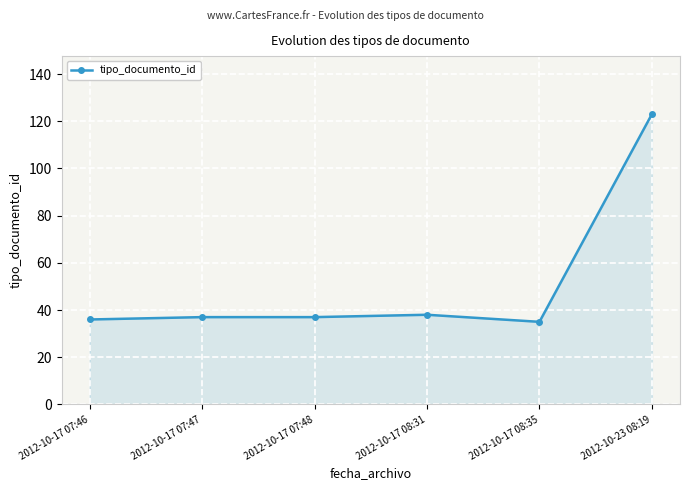

What is the smallest value displayed?

35